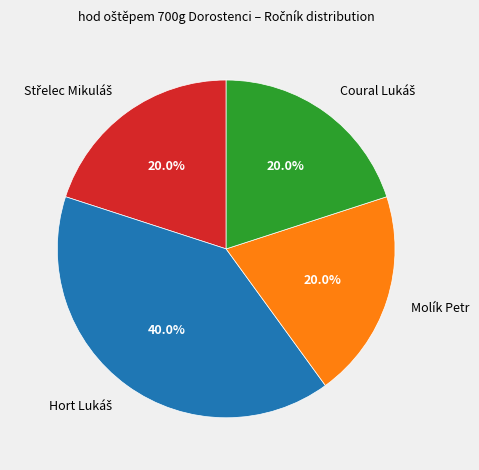

Does Molík Petr account for over 50% of the chart?

No